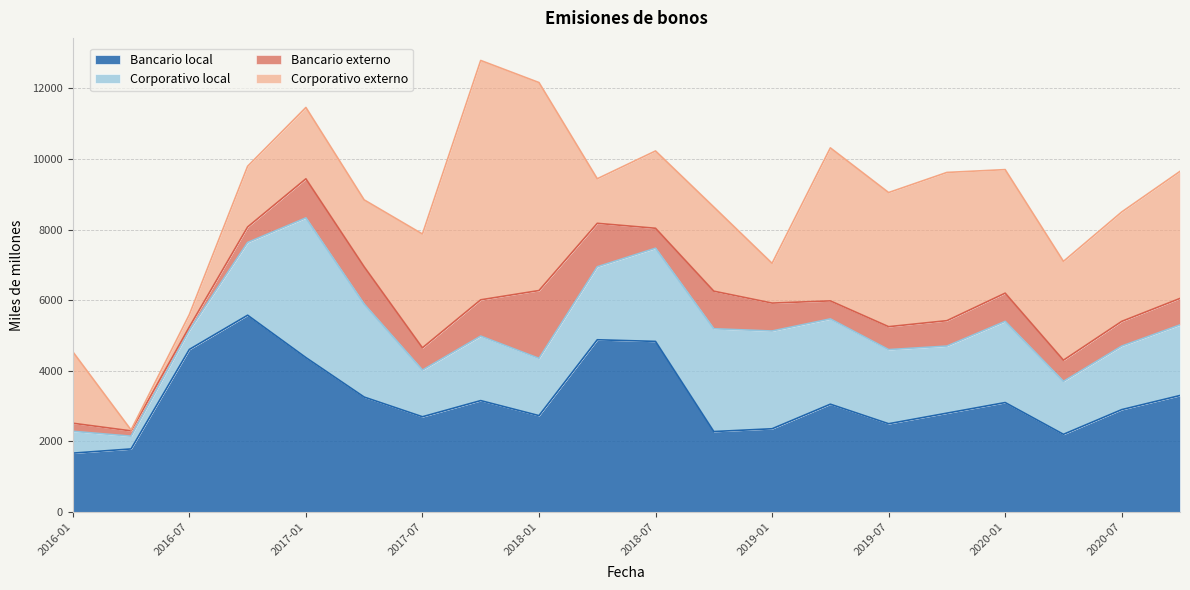

How many lines are shown in the chart?

4